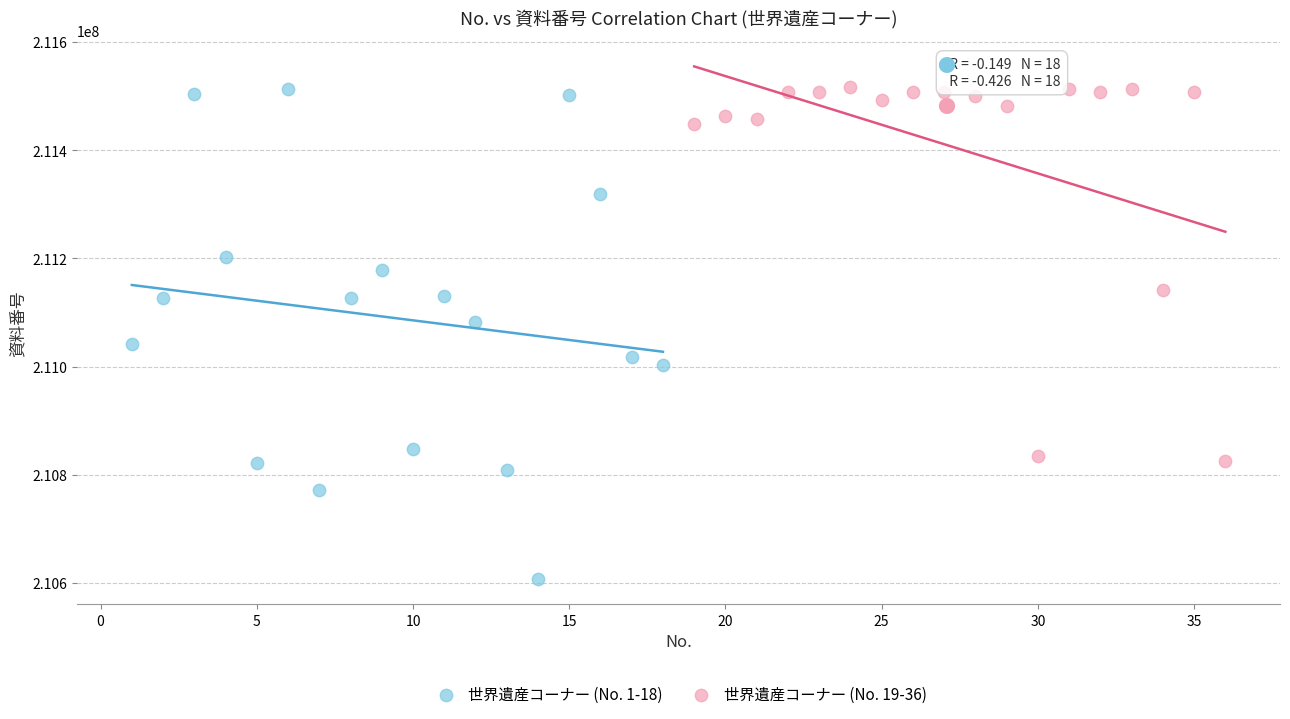

Which series has the widest spread of Y values?

世界遺産コーナー (No. 1-18)